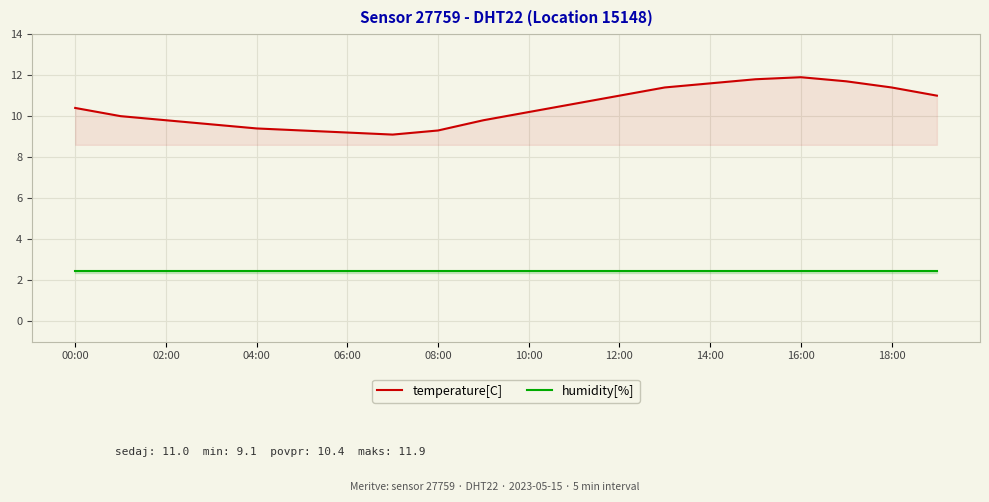

What position from the left is 17?

18